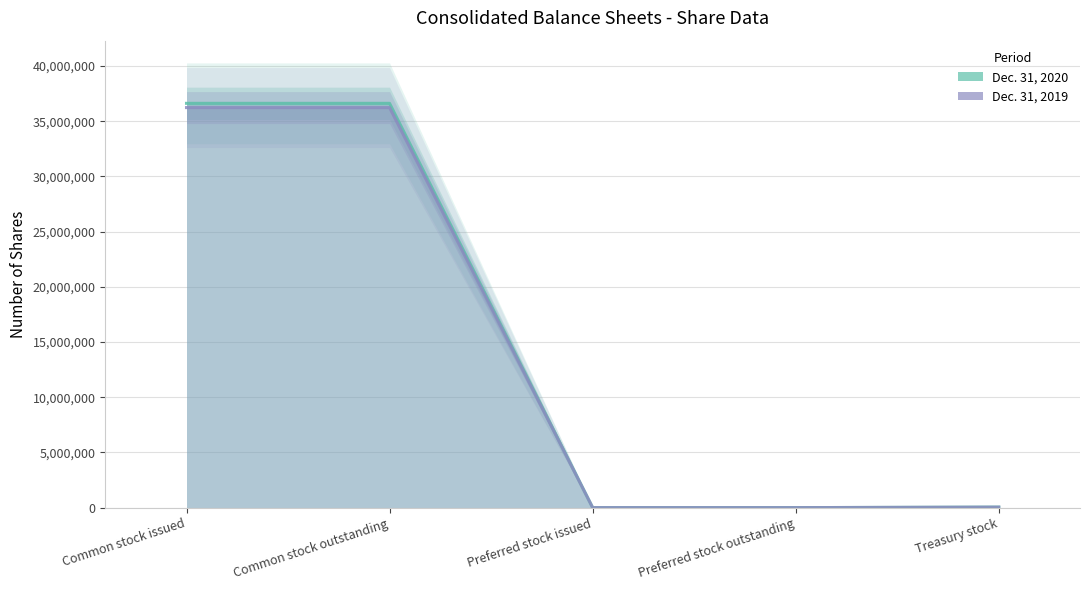

At Common stock issued, list the series in order from largest to smallest.

Dec. 31, 2020 (line), Dec. 31, 2019 (line)